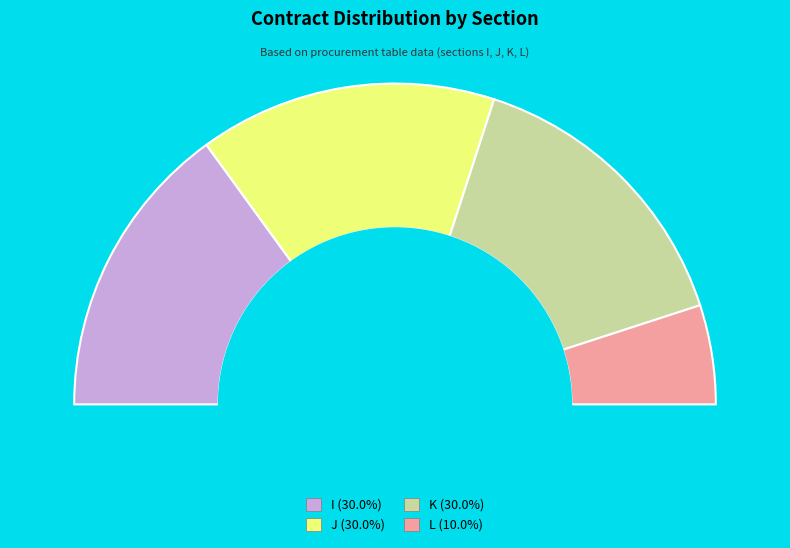

What is the largest slice in the pie chart?

I